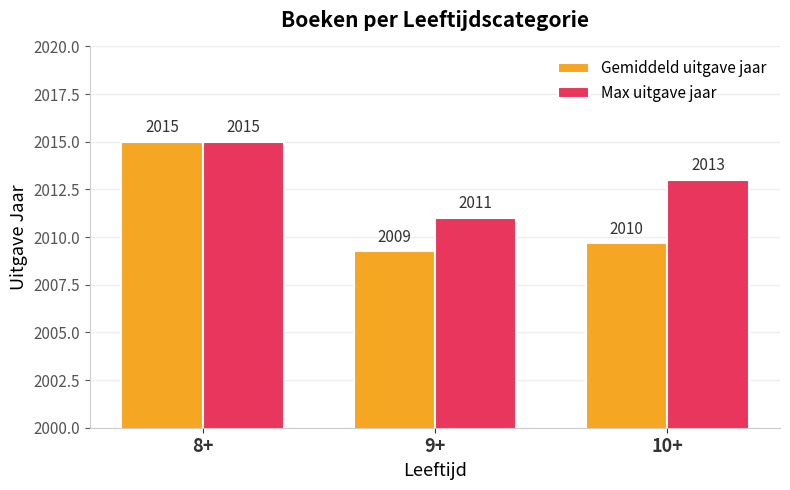

What is the minimum value for Max uitgave jaar?

2011.0